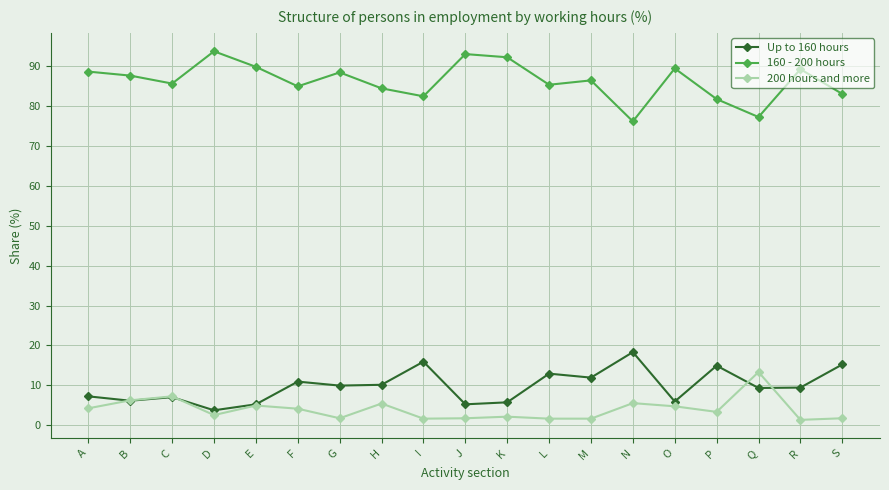

Does the chart display data point markers on the line(s)?

Yes